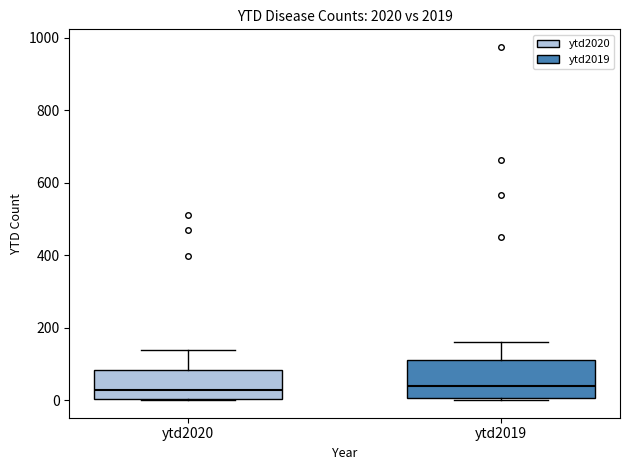

Reading left to right, transcribe this box plot: for each box, give where its median line is, the range the box spans, and where its two whiskers end, as read against the y-axis. The values are not printed on the chart, so give them approximately, as read against the axis.

ytd2020: median 20, box 0 to 80, whiskers 0 to 140
ytd2019: median 40, box 0 to 120, whiskers 0 to 160